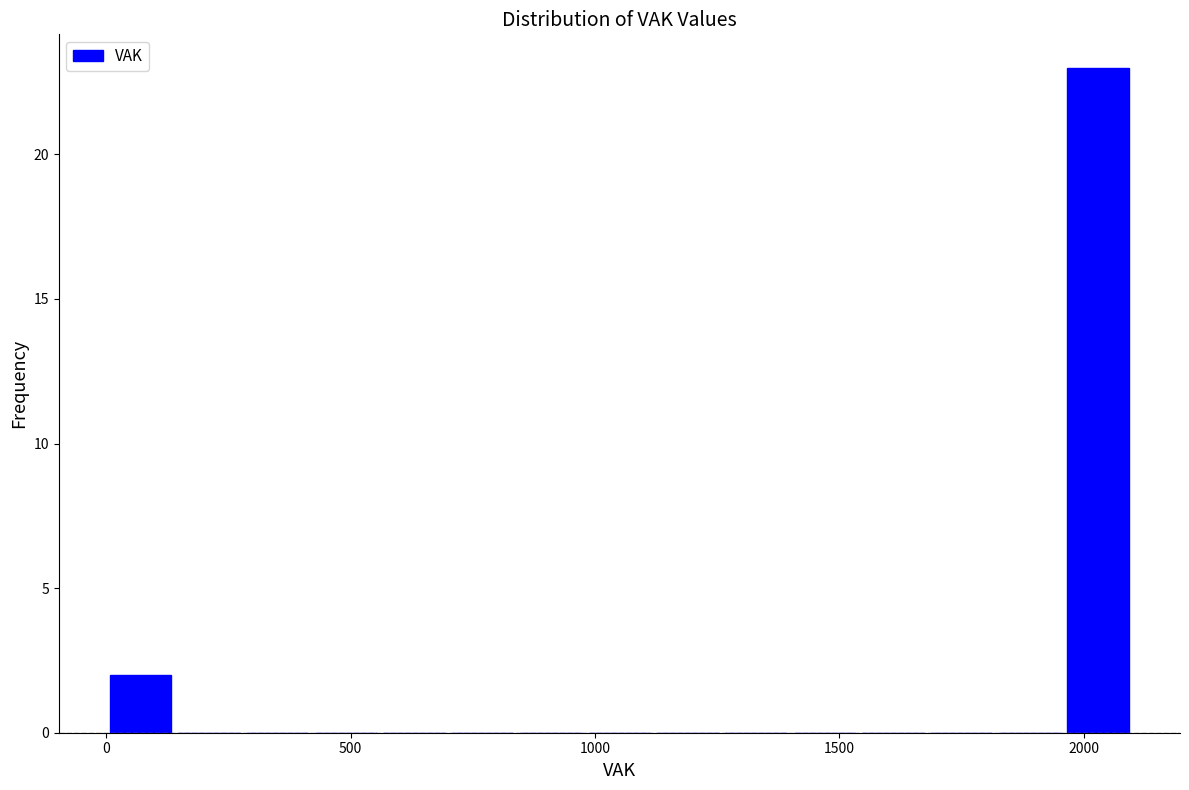

Read against the x-axis, roughly where is the centre of the tallest bar?

2050